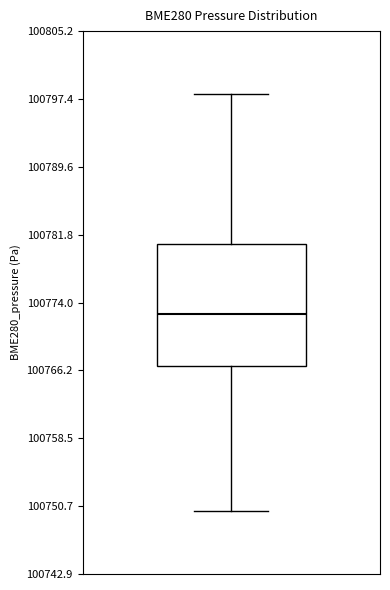

Transcribe this box plot: give where the median line is, the range the box spans, and where the two whiskers end, as read against the y-axis. The values are not printed on the chart, so give them approximately, as read against the axis.

median 100773, box 100767 to 100781, whiskers 100750 to 100798